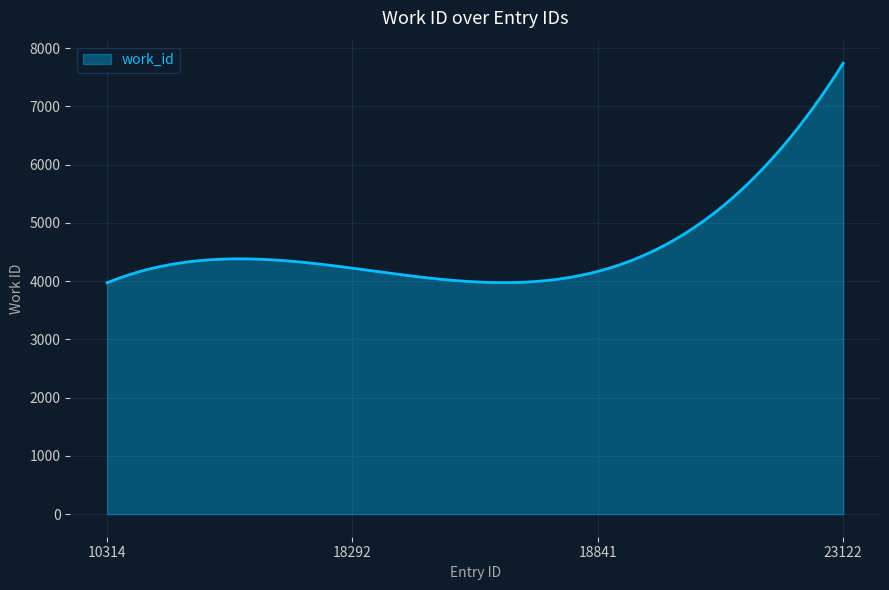

What is the difference between the maximum and minimum values?

3770.0